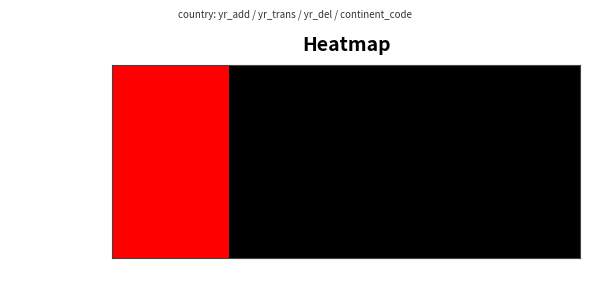

At which category is the sum across all series the highest?

yr_add